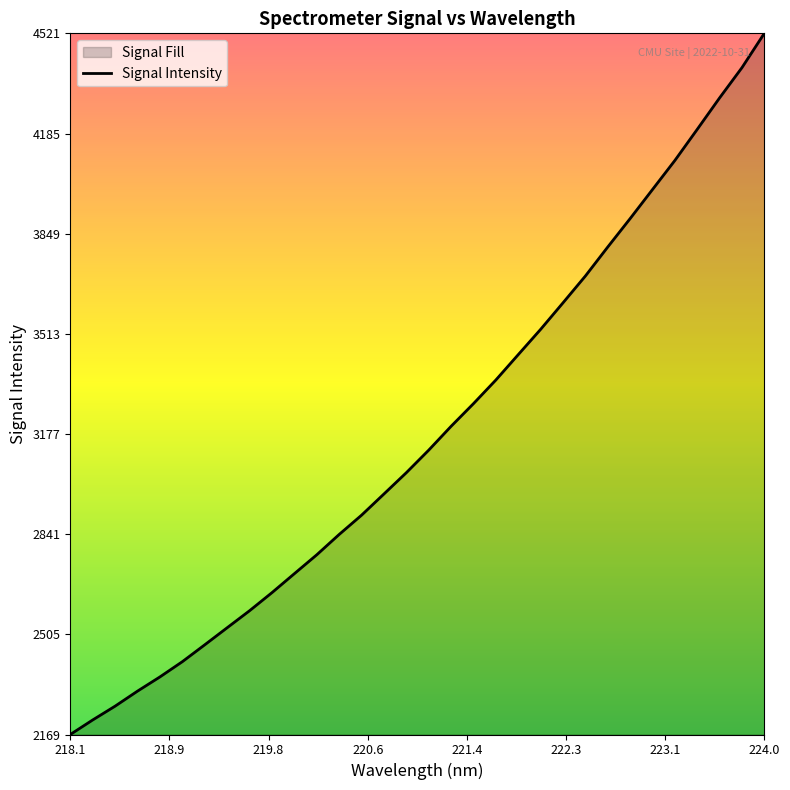

Which label corresponds to the smallest value in the chart?

218.1